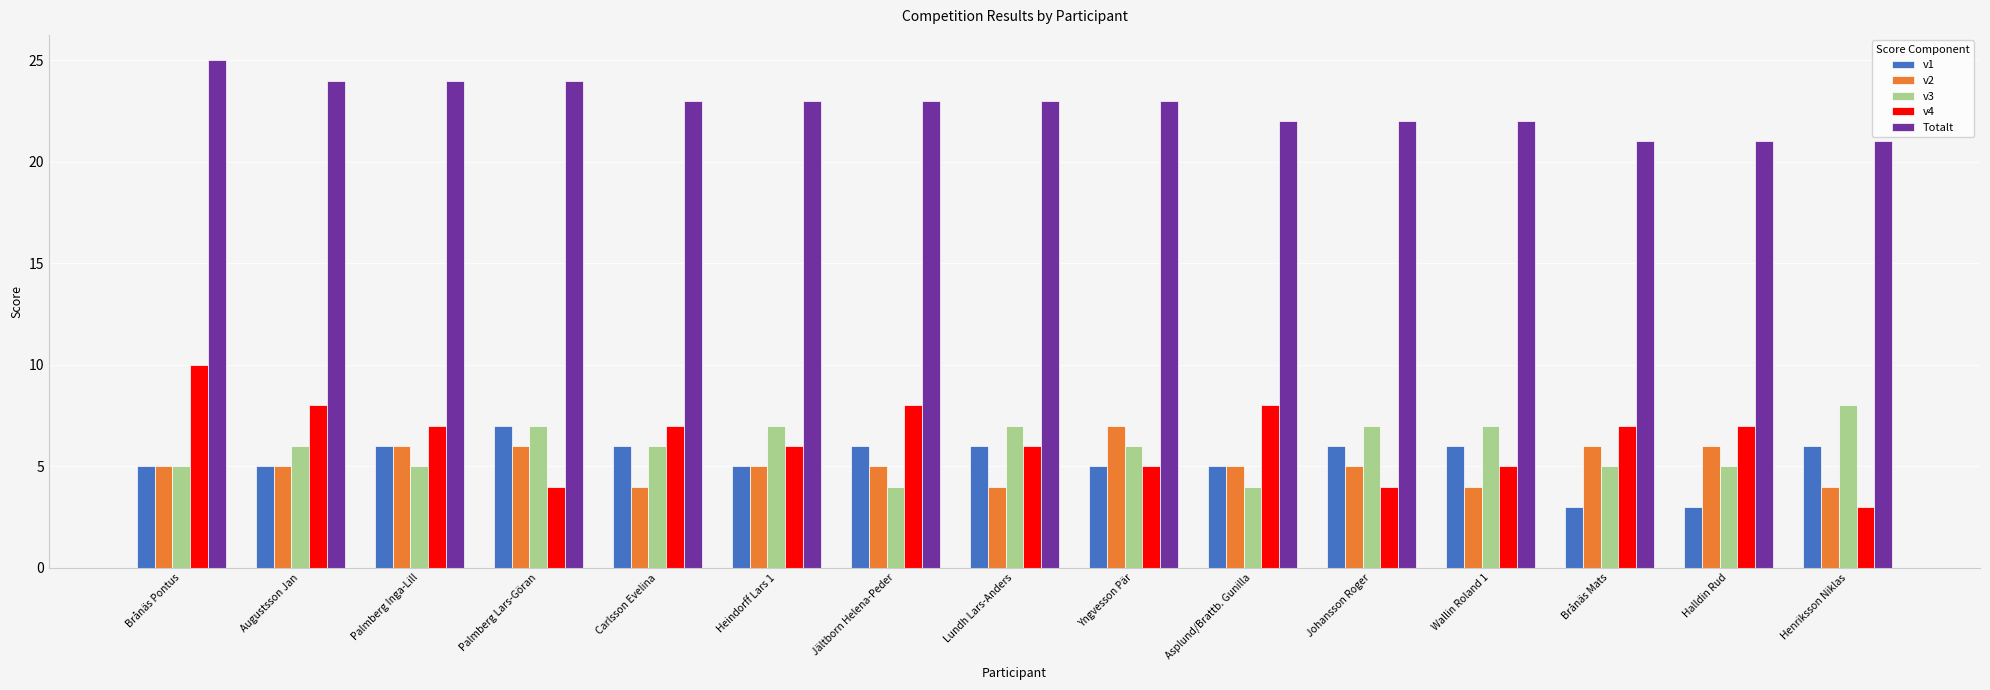

Which series has the widest spread of values?

v4